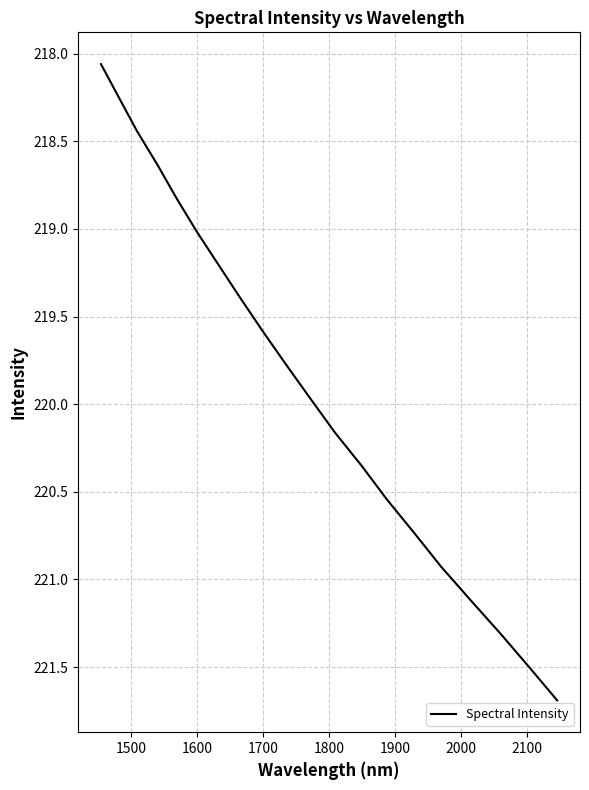

What is the difference between the maximum and minimum values?

3.6